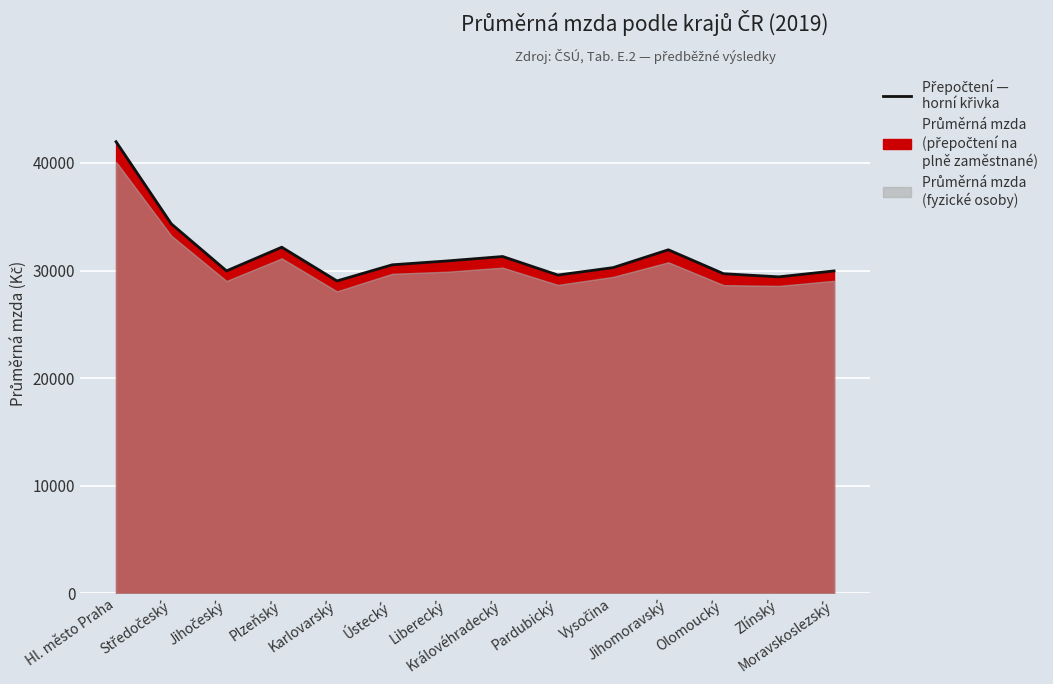

List the labels in order of value, largest first.

Hl. město Praha, Středočeský, Plzeňský, Jihomoravský, Královéhradecký, Liberecký, Ústecký, Vysočina, Jihočeský, Moravskoslezský, Olomoucký, Pardubický, Zlínský, Karlovarský